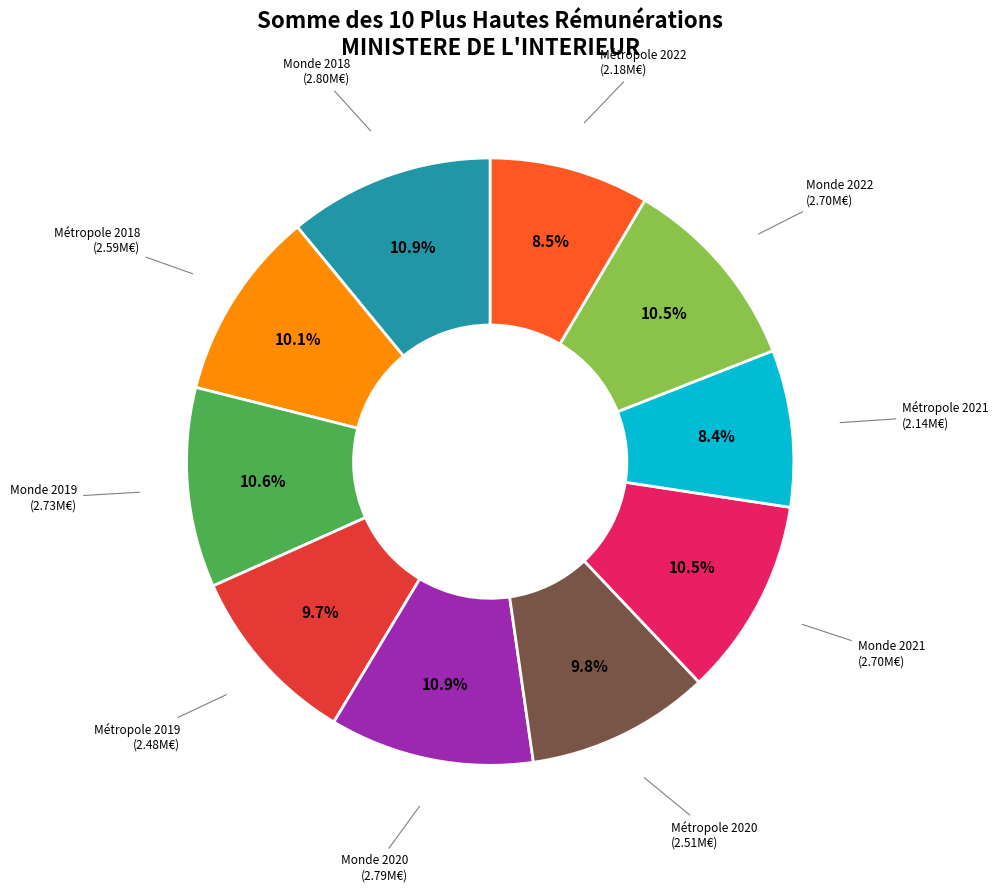

Is there any slice that represents more than half of the pie?

No